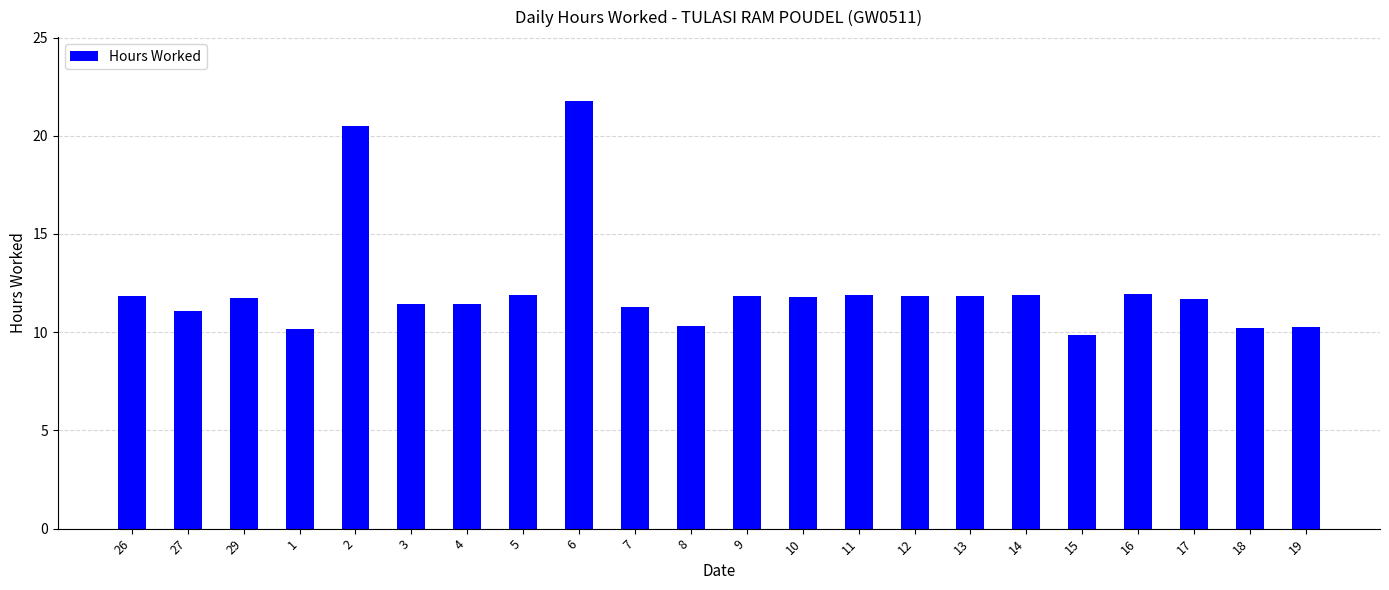

What is the ratio of the value at 14 to the value at 13?

1.0